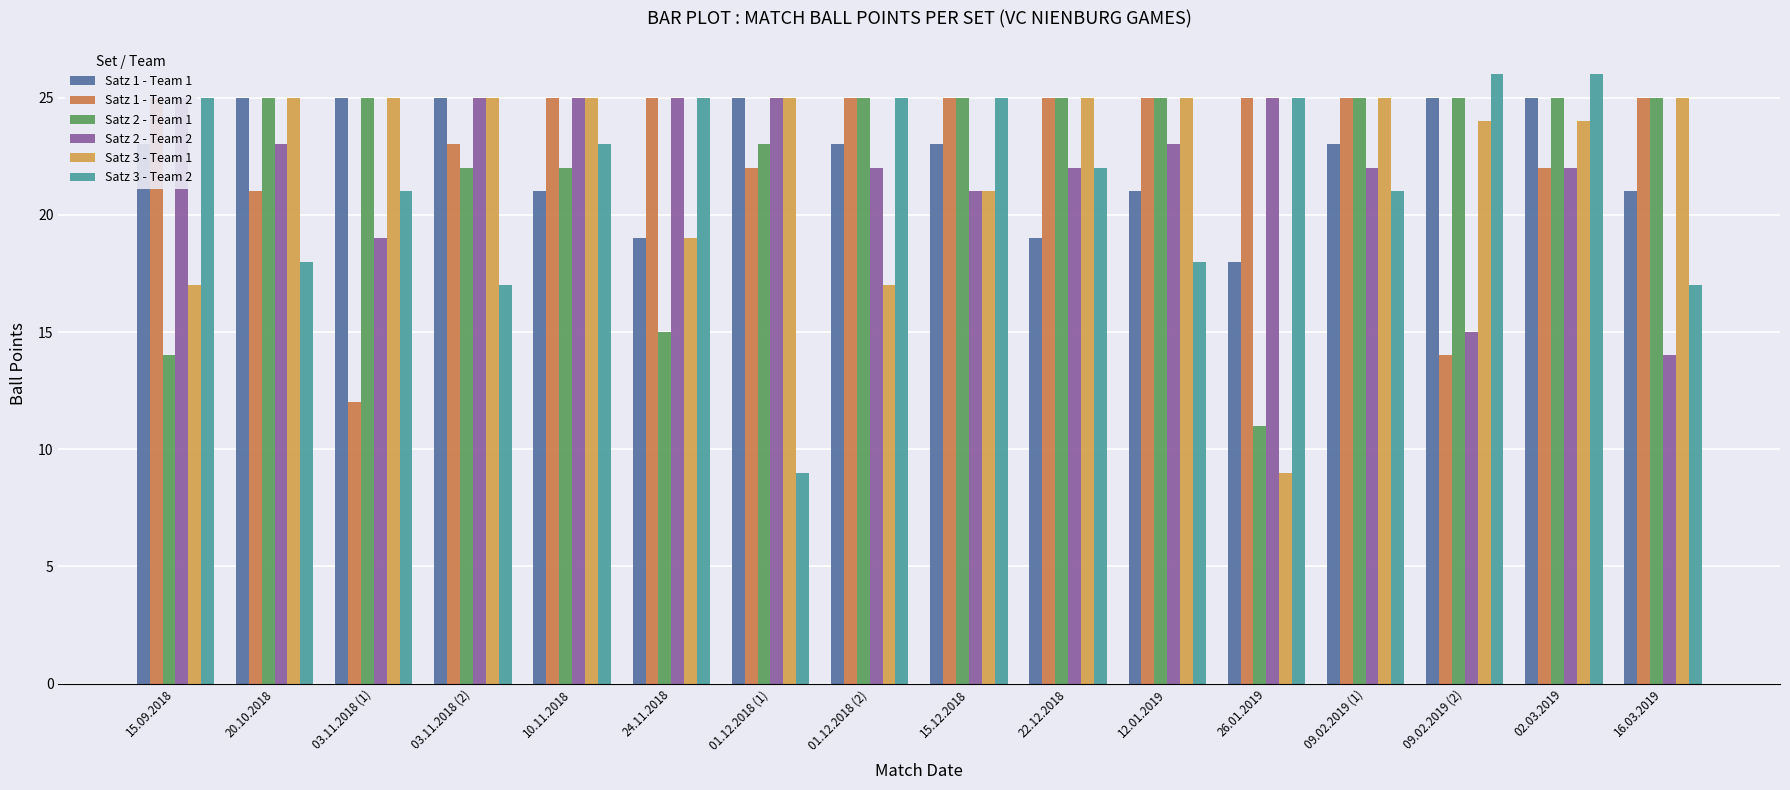

Rank the series at 01.12.2018 (2) from highest to lowest value.

Satz 1 - Team 2, Satz 2 - Team 1, Satz 3 - Team 2, Satz 1 - Team 1, Satz 2 - Team 2, Satz 3 - Team 1